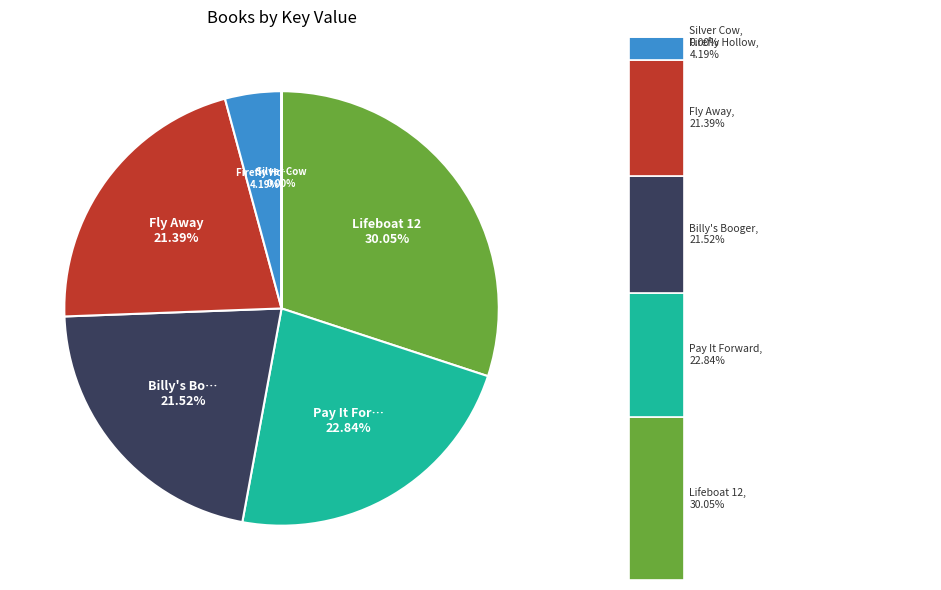

To the nearest percent, what percentage of the pie is Billy's Booger?

22%